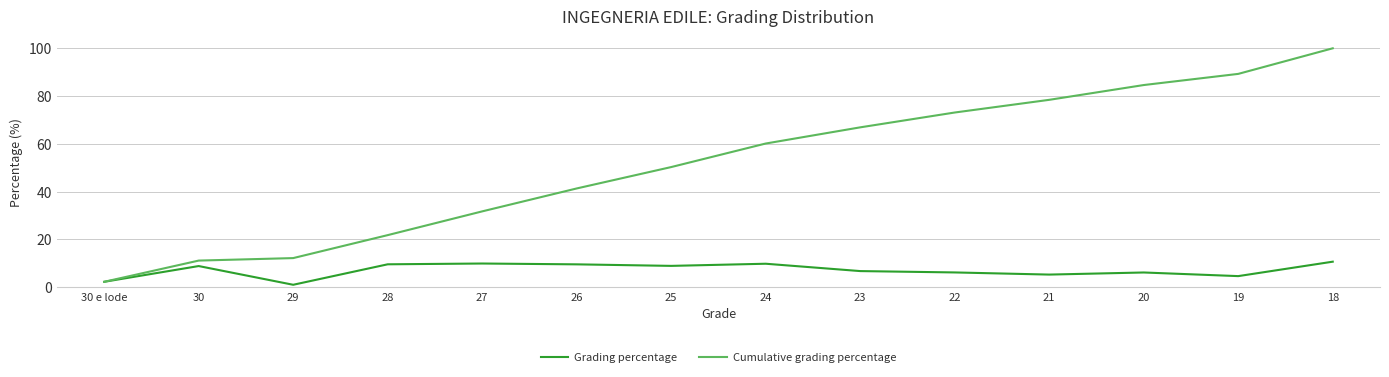

What is the lowest value of the Grading percentage series?

1.0